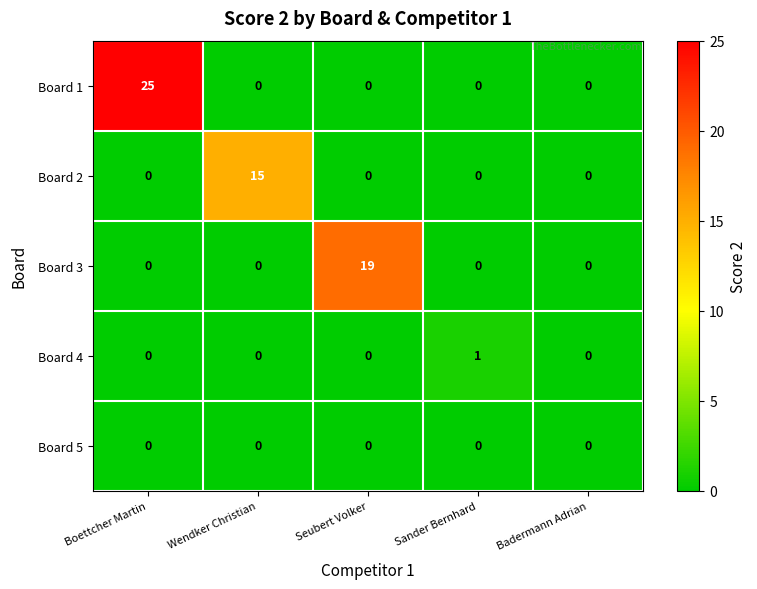

At how many categories does at least one series exceed 3?

3